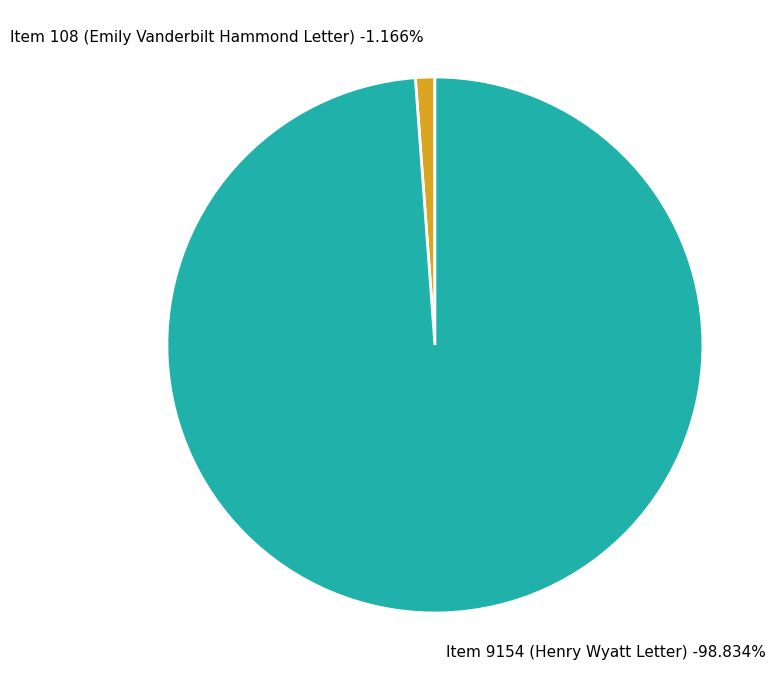

Does Item 9154 (Henry Wyatt Letter) represent more than half of the total?

Yes